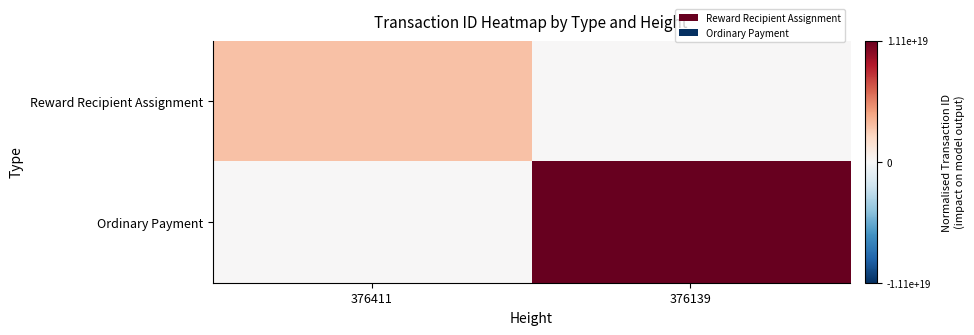

What is the greatest value displayed?

1.0